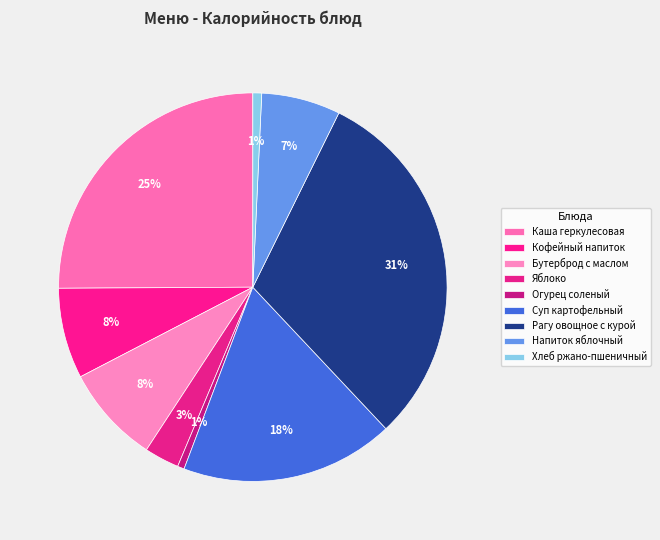

Is it true that Хлеб ржано-пшеничный is 13% of the pie?

False